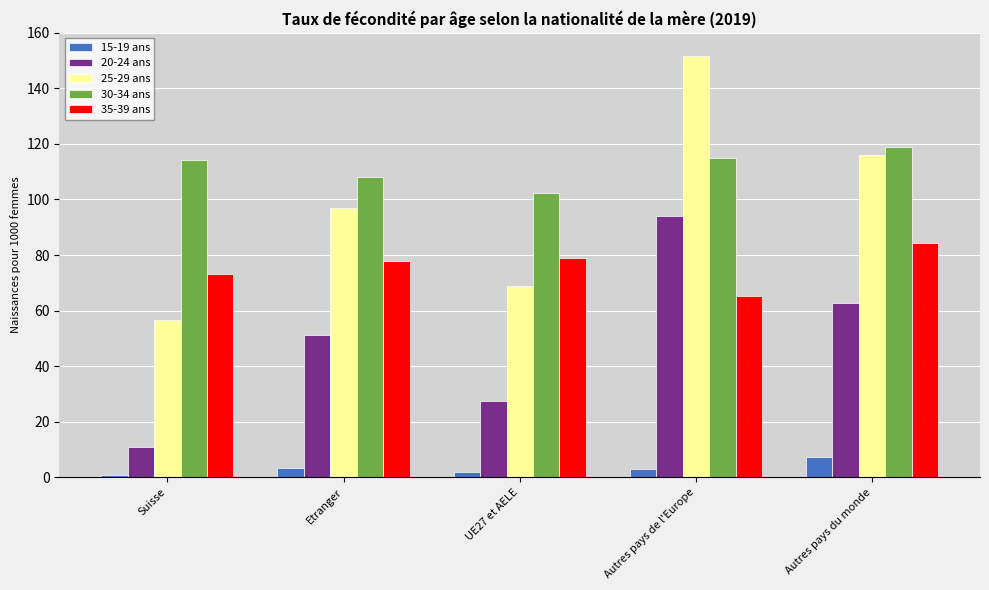

At how many categories does at least one series exceed 33?

5